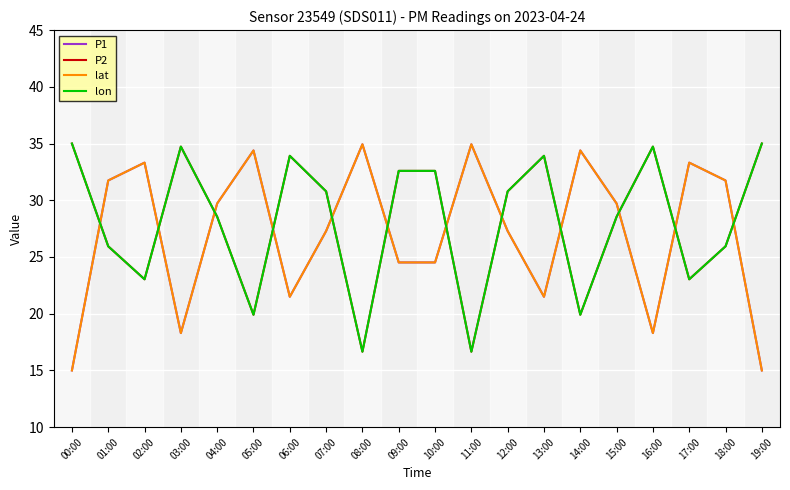

True or false: P1 has more than 1 points higher than both neighbors.

True